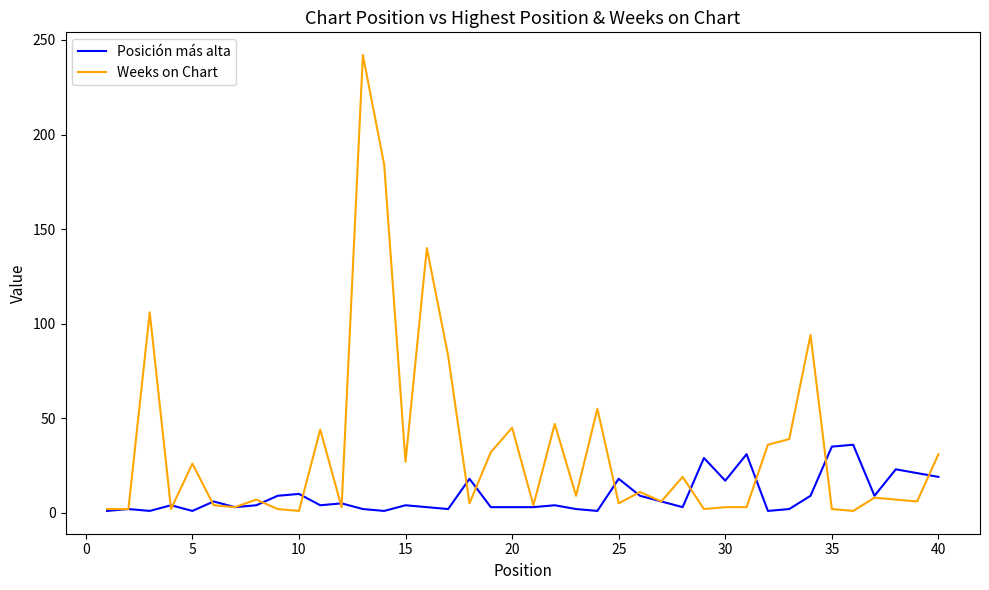

Which series ends up on top after the final intersection of Posición más alta and Weeks on Chart?

Weeks on Chart